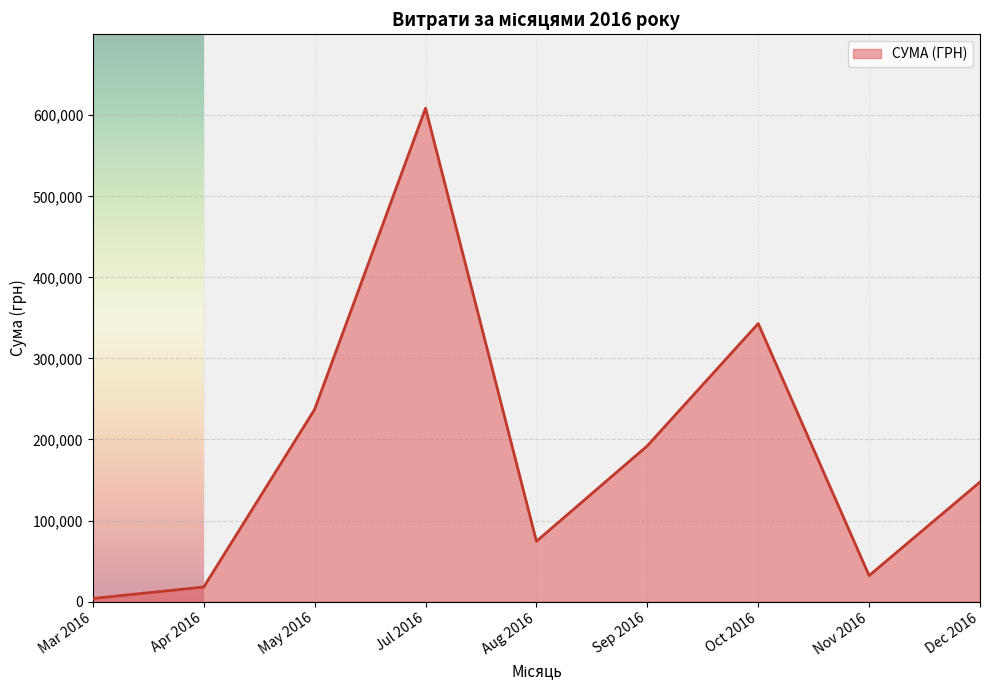

True or false: the data shows 32056.7 at Nov 2016.

True